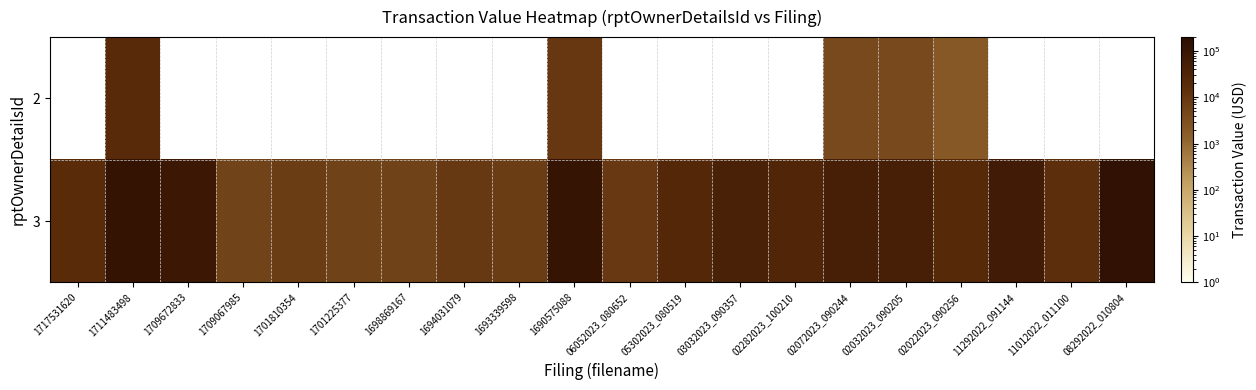

What is the smallest value displayed?

2048.0